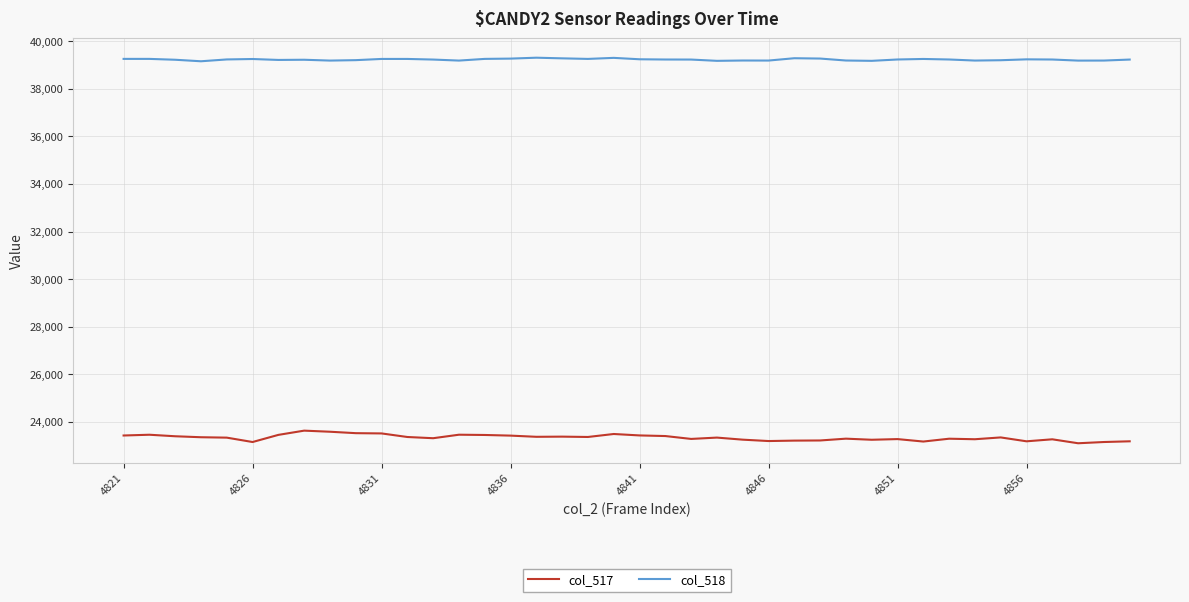

What is the greatest value displayed?

39305